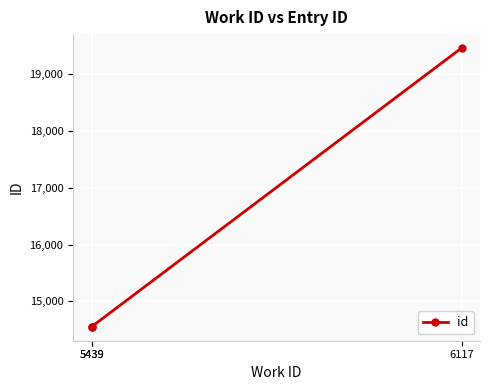

Read the value at 6117.

19465